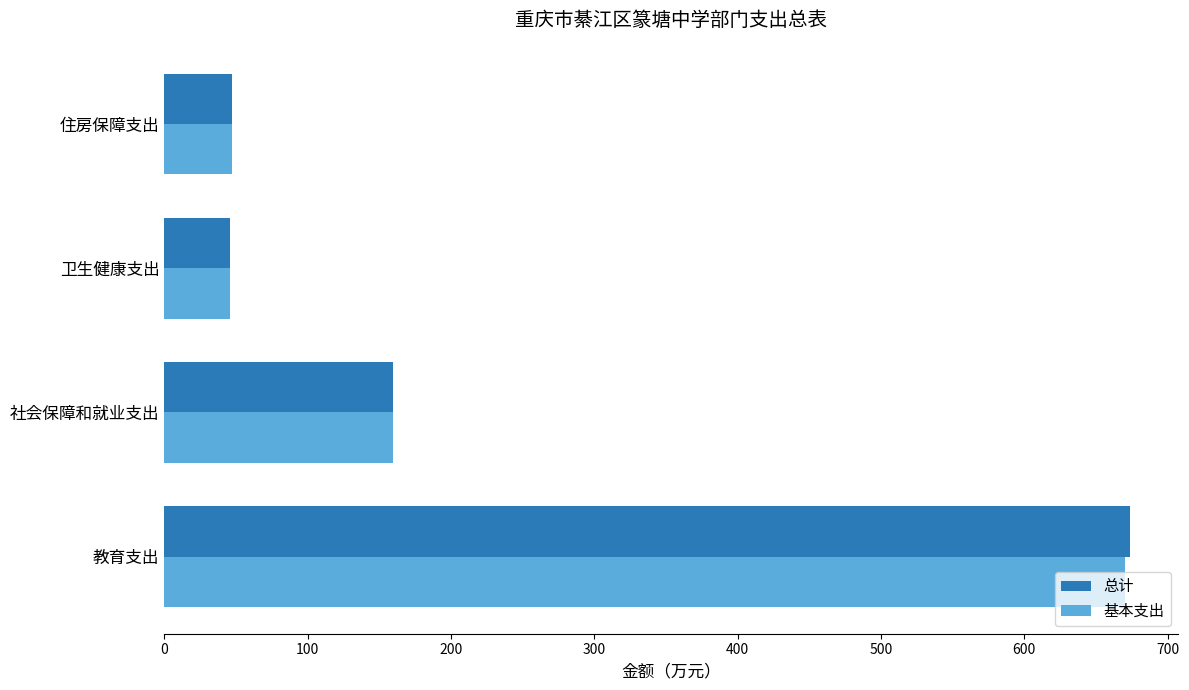

True or false: 基本支出 has a value of 159.4 at 社会保障和就业支出.

True